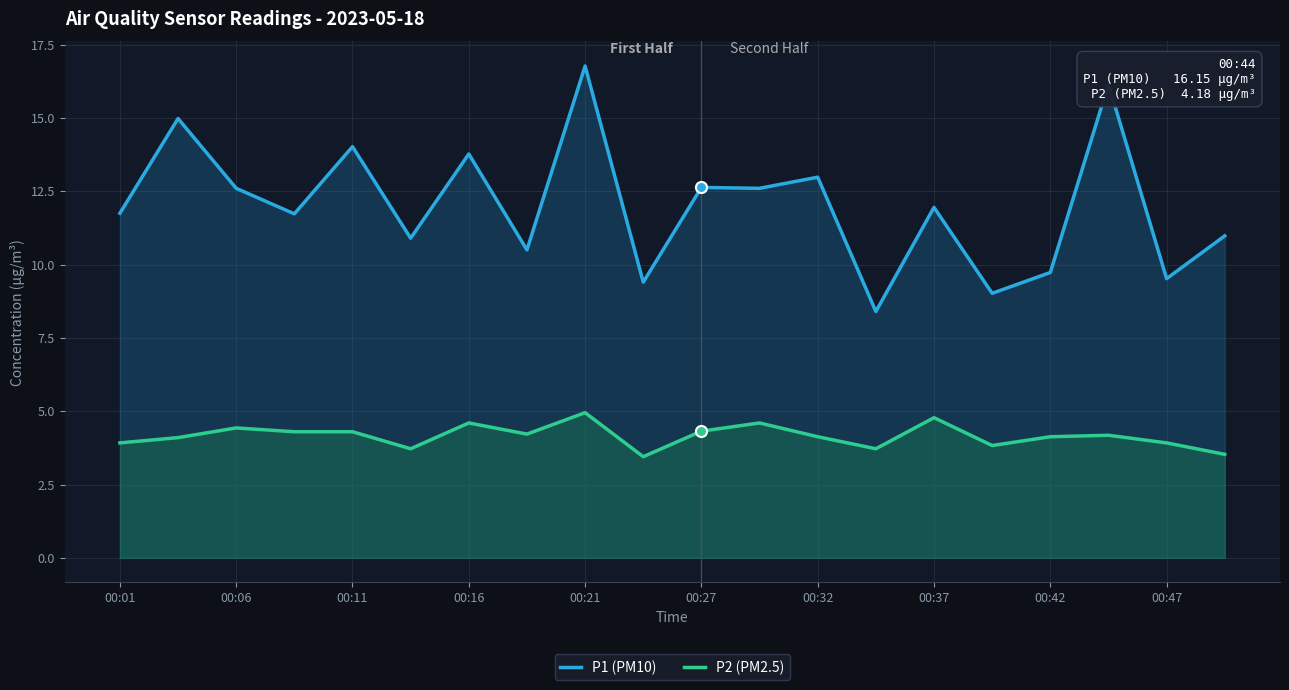

Which series has the widest spread of values?

P1 (PM10)